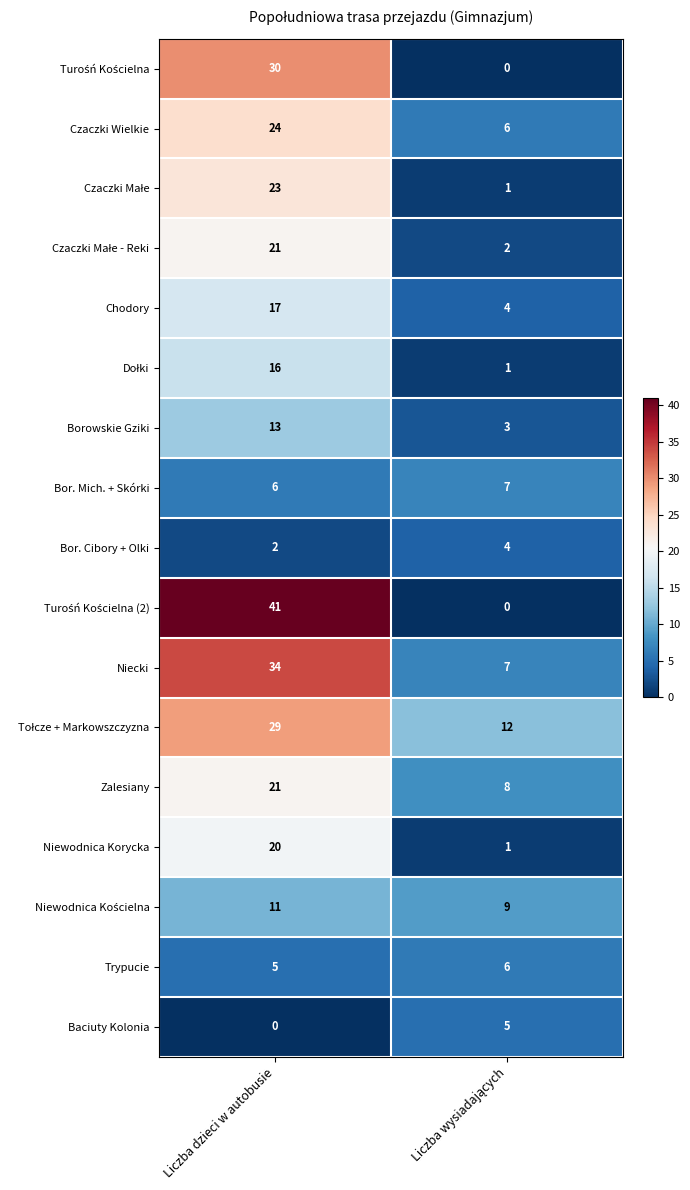

True or false: Chodory has a value of 5 at Liczba dzieci w autobusie.

False